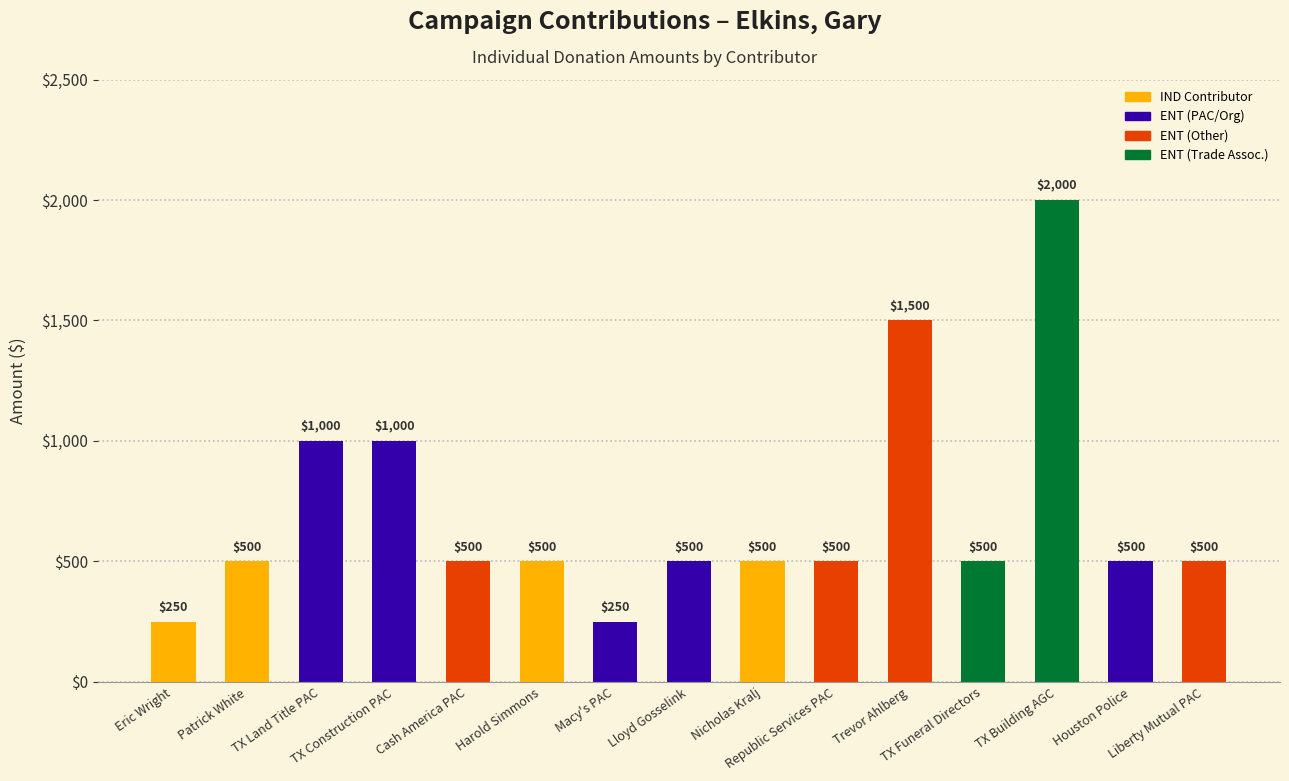

Are the bars horizontal?

No